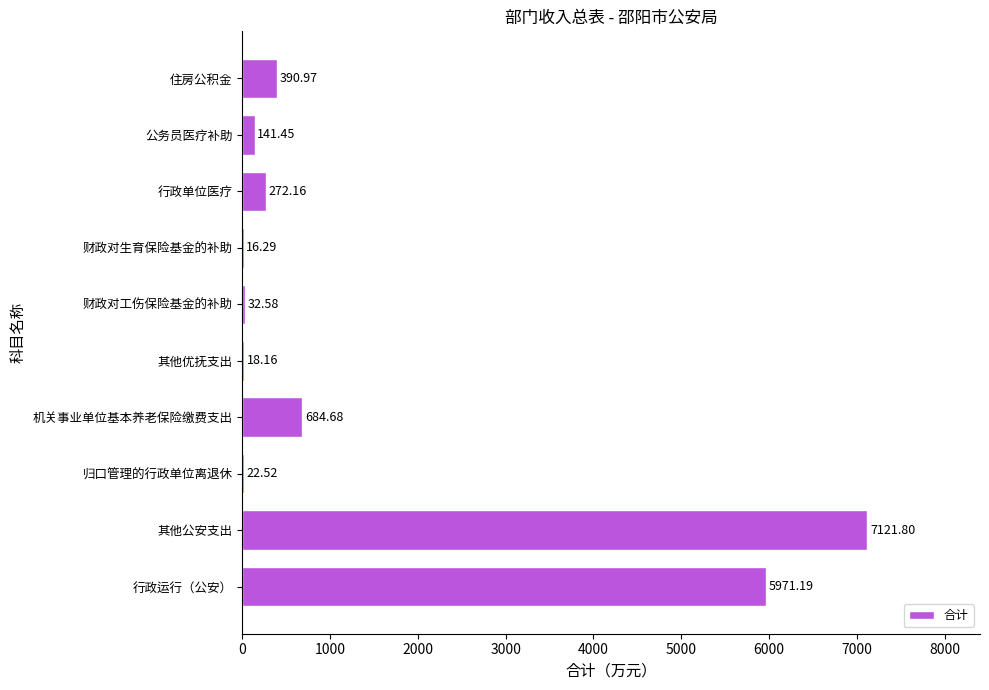

Which label corresponds to the largest value in the chart?

其他公安支出